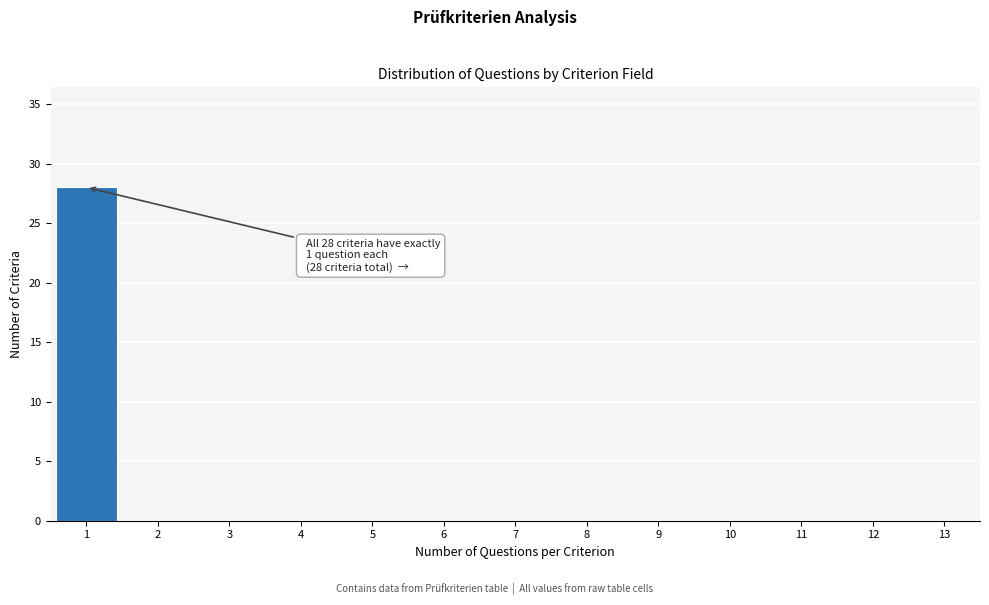

Over which range of the x-axis is the bar tallest?

0.5 to 1.5